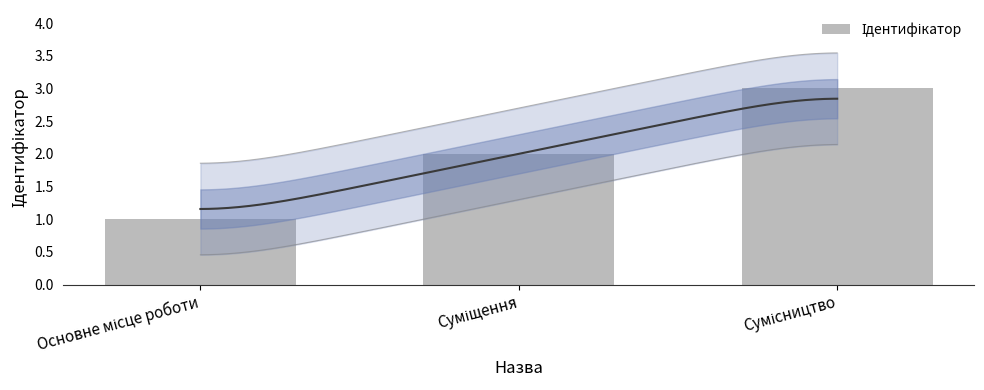

Approximately how many times larger is the value at Основне місце роботи compared to Суміщення?

0.5